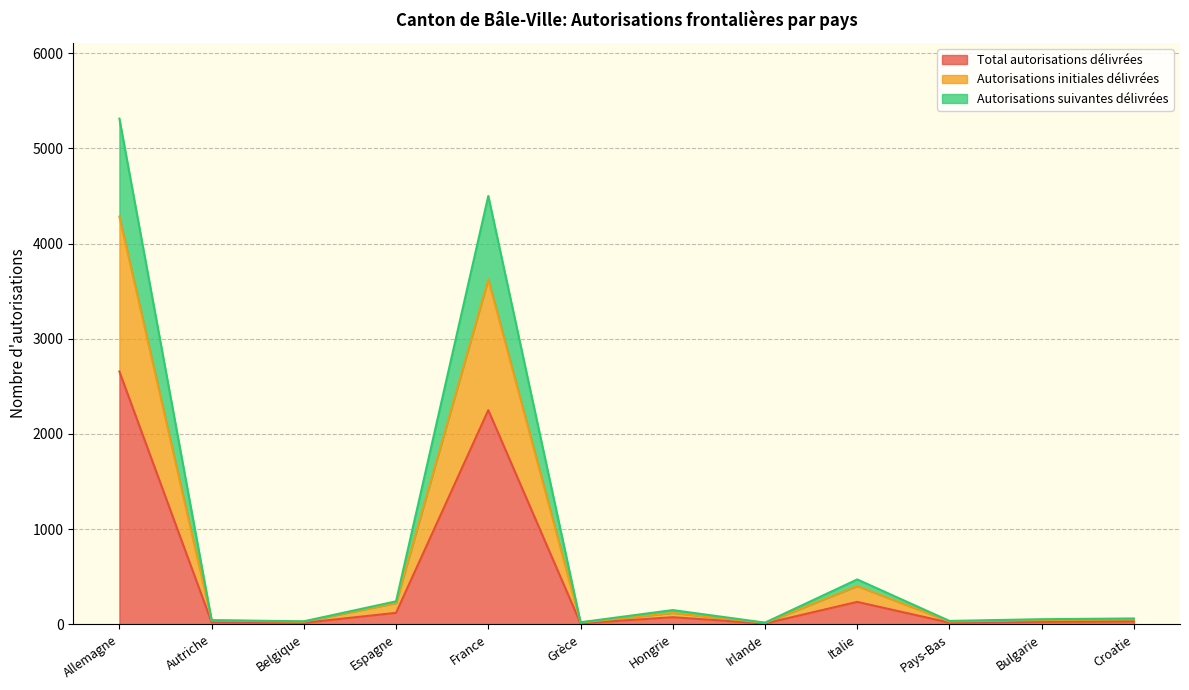

What is the difference between the highest and lowest values at Irlande?

9